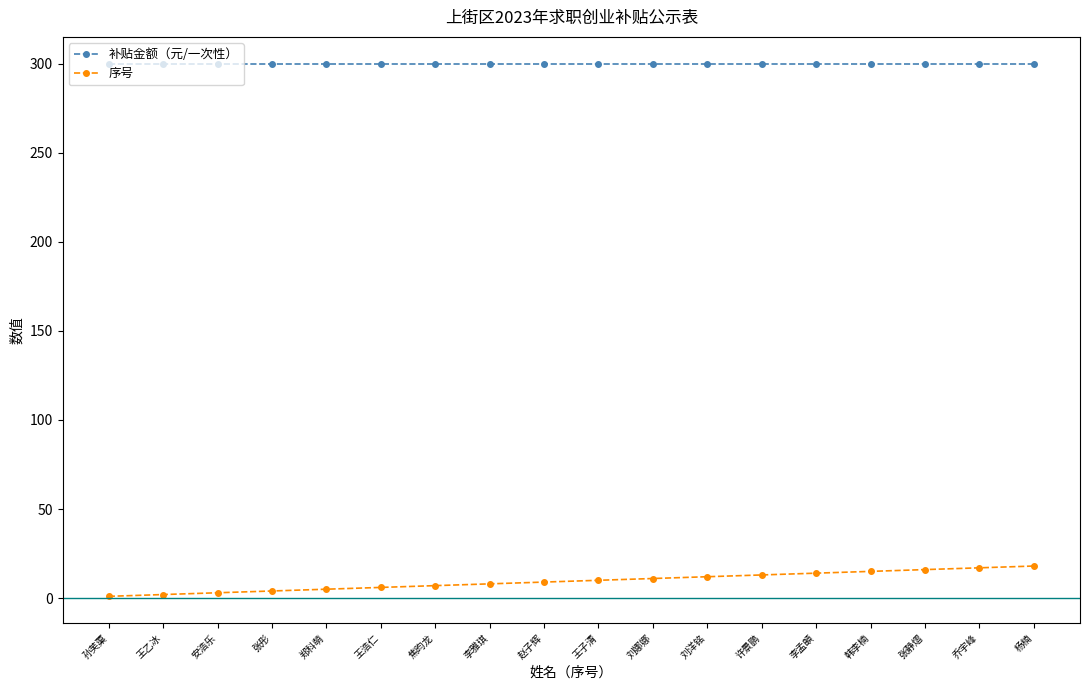

How many categories are shown in the chart?

18